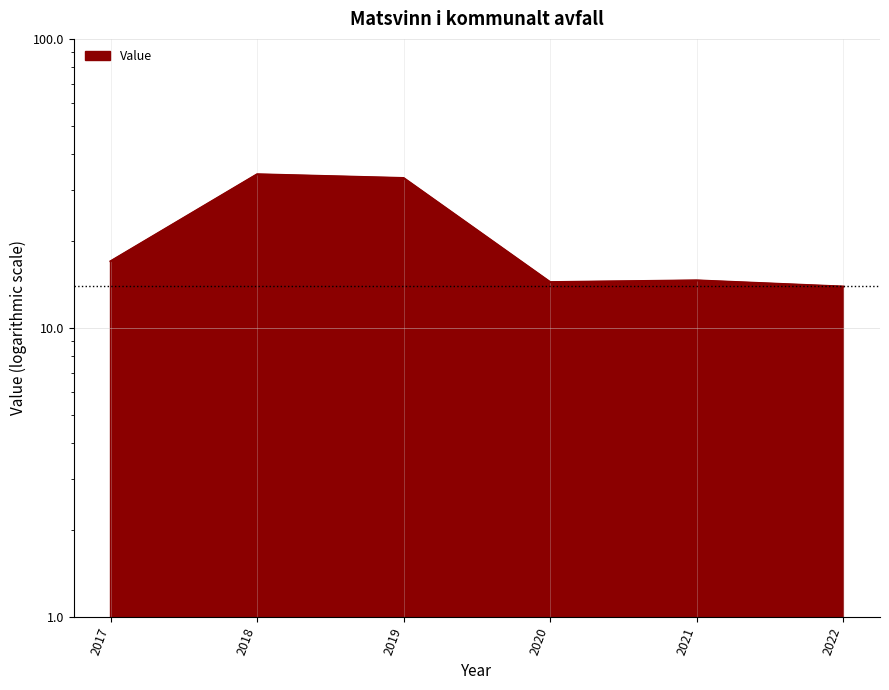

Reading right to left, what are all the values shown in this chart?

13.9	14.6	14.4	33.0	34.0	17.0